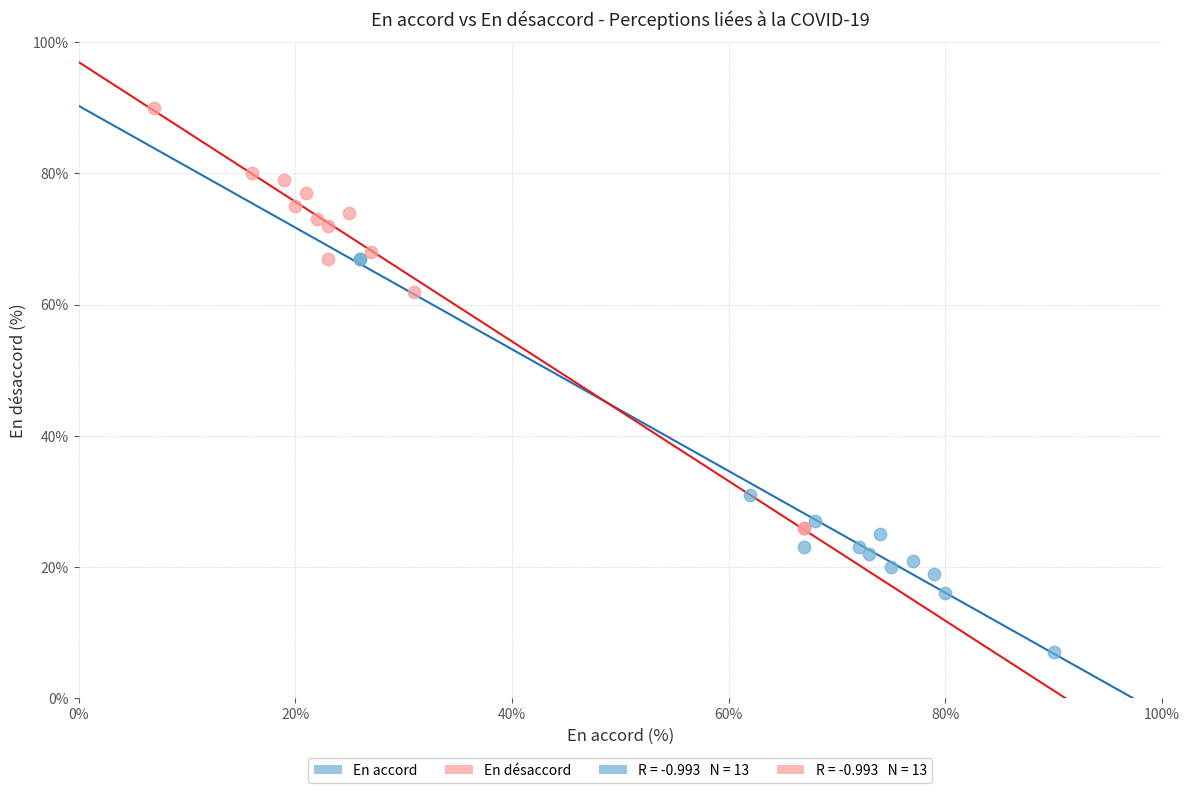

Which series contains the highest Y value?

En désaccord